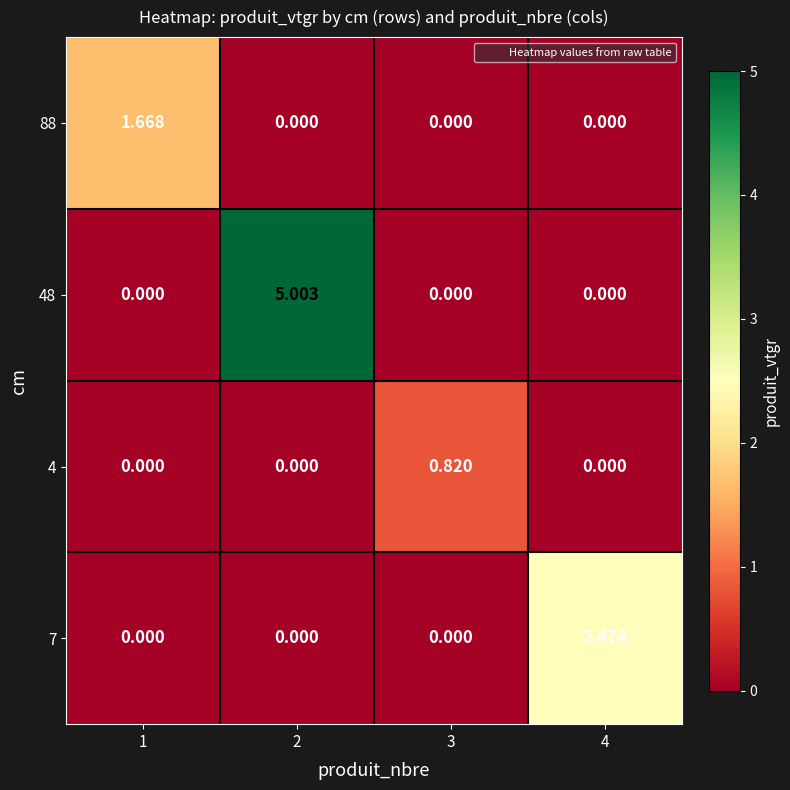

How many series are shown in this chart?

4